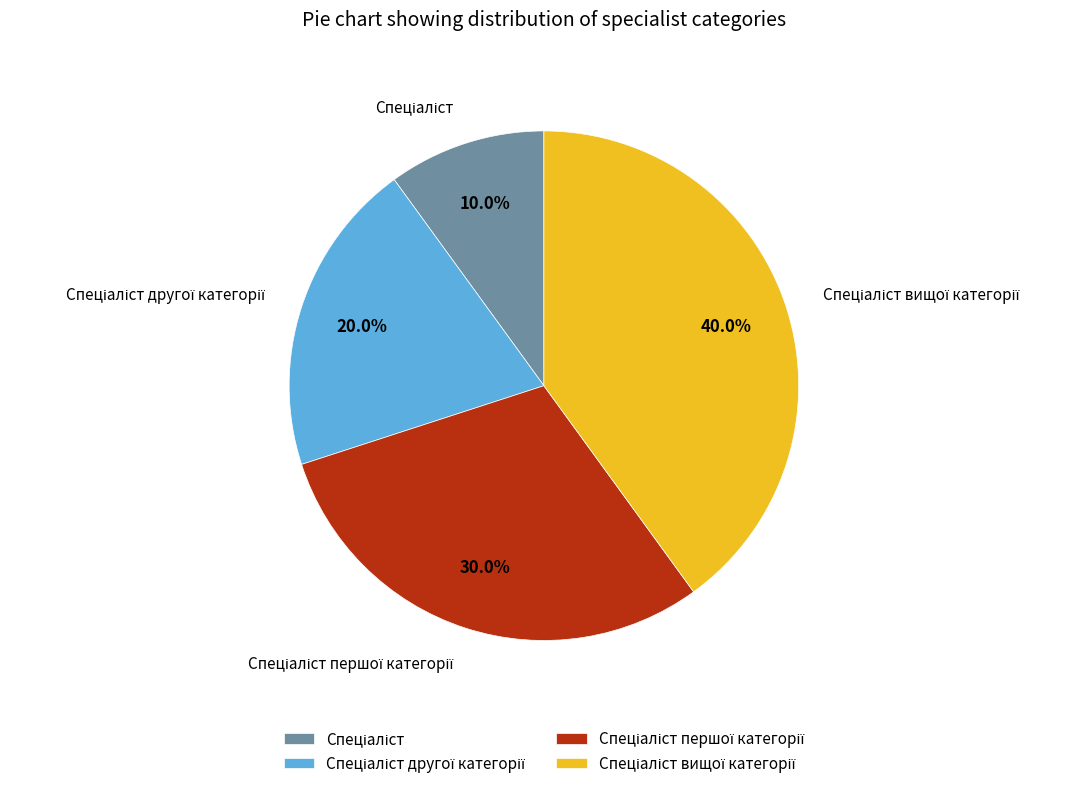

Is there any slice that represents more than half of the pie?

No